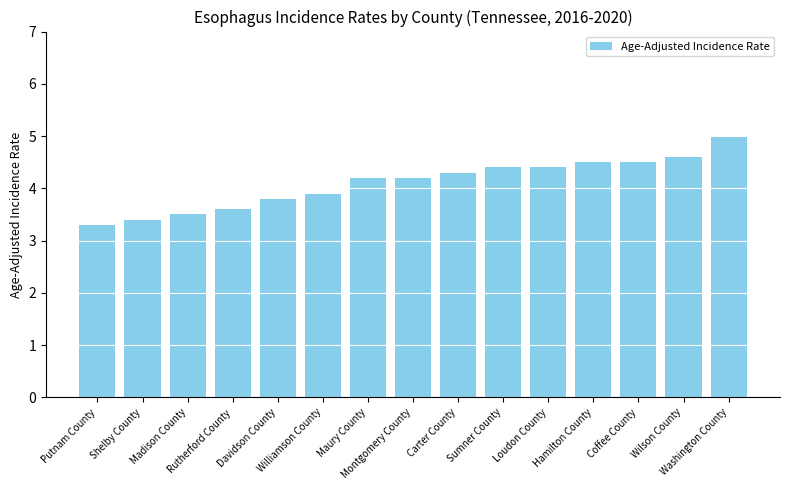

How many categories are shown in the chart?

15